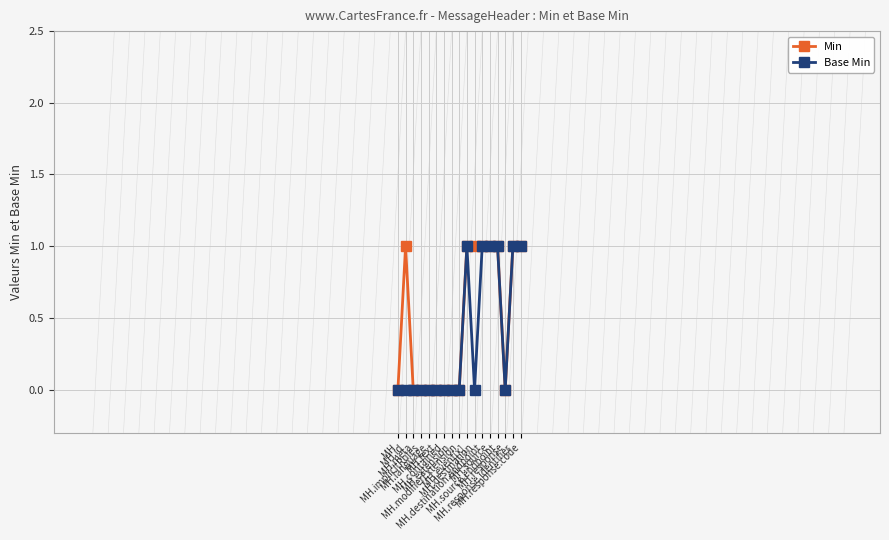

Which series has the largest total across all categories?

Min